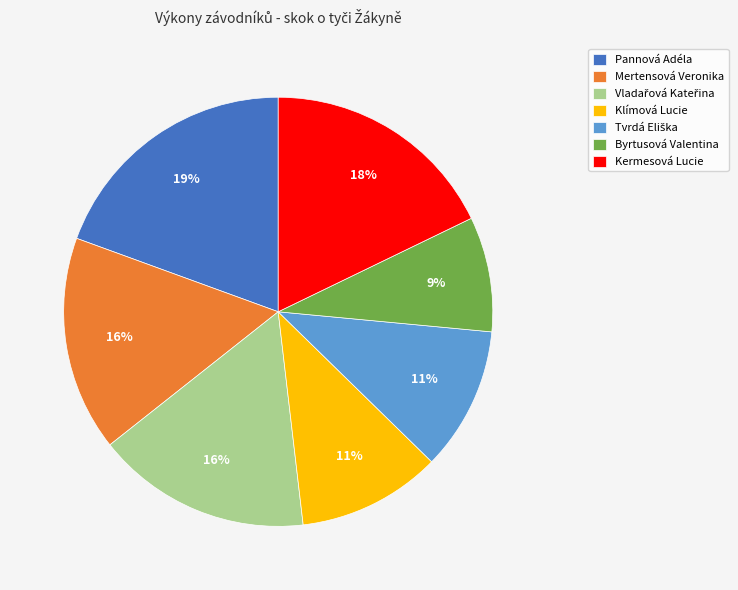

Which category has the biggest portion of the pie?

Pannová Adéla